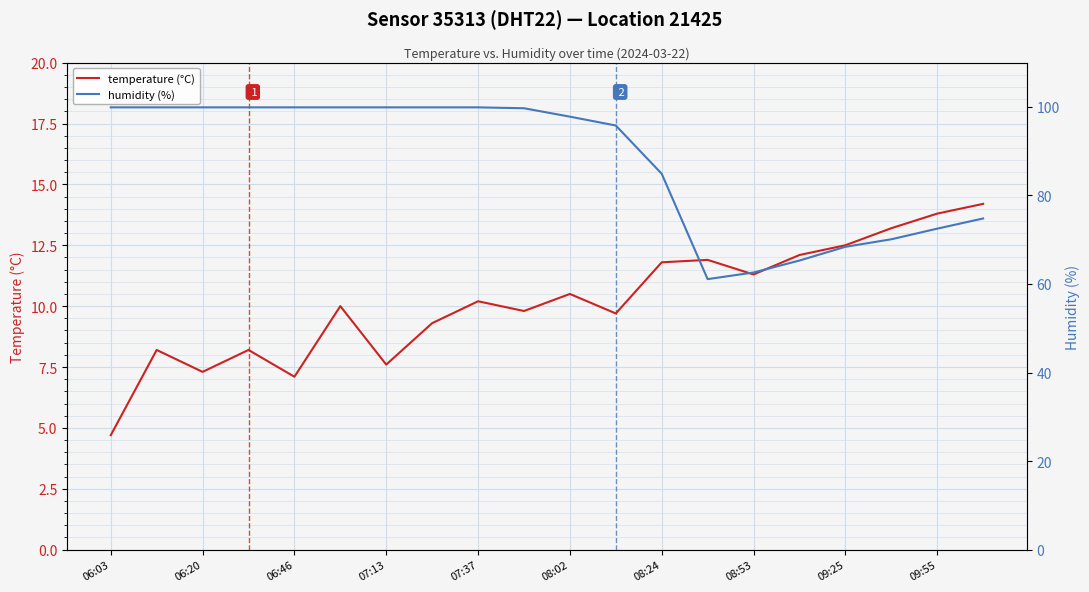

Is it true that temperature (°C) equals 13.8 at 09:55?

True